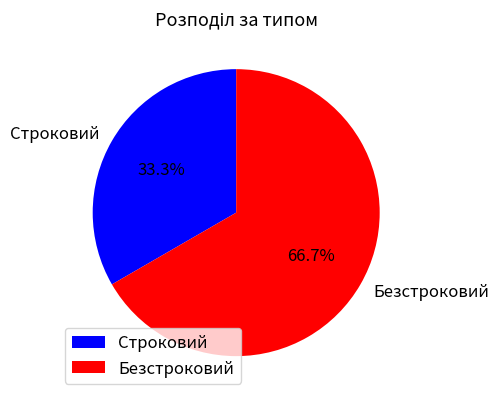

How many segments does this pie chart have?

2